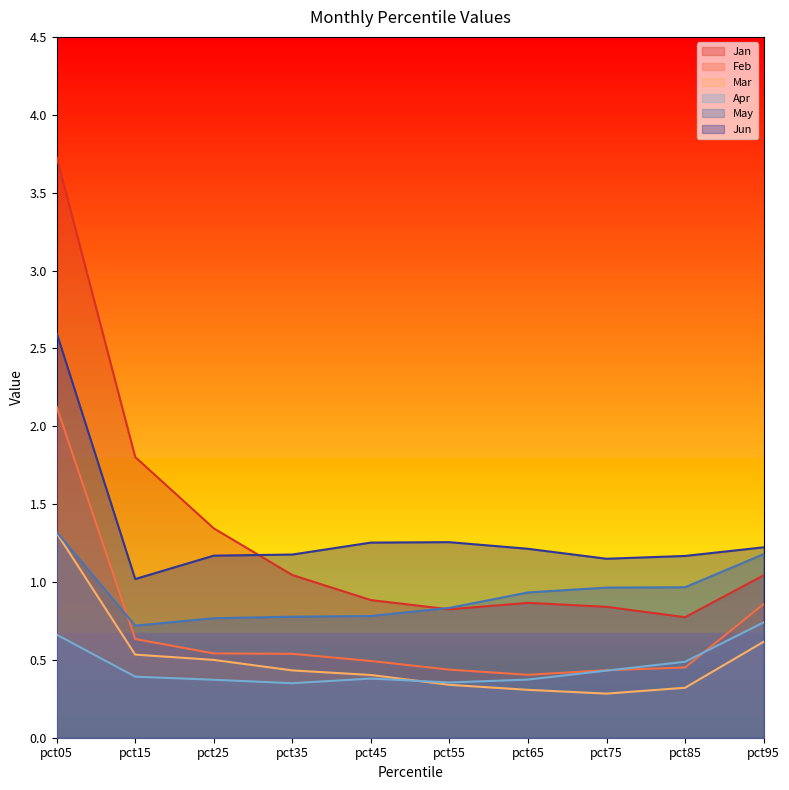

True or false: Jun has more than 1 interior local peaks.

False